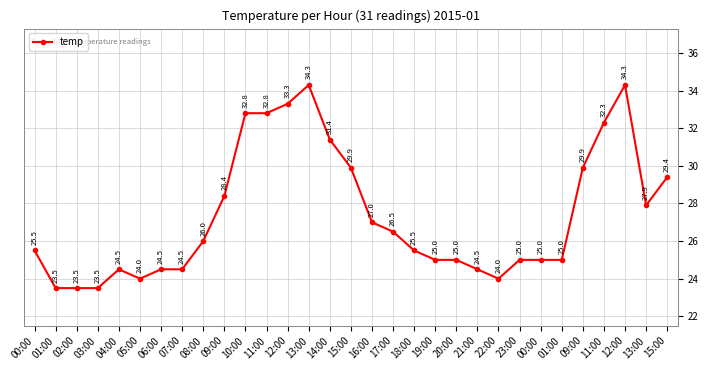

How many interior local valleys (lower than both neighbors) does the data have?

3